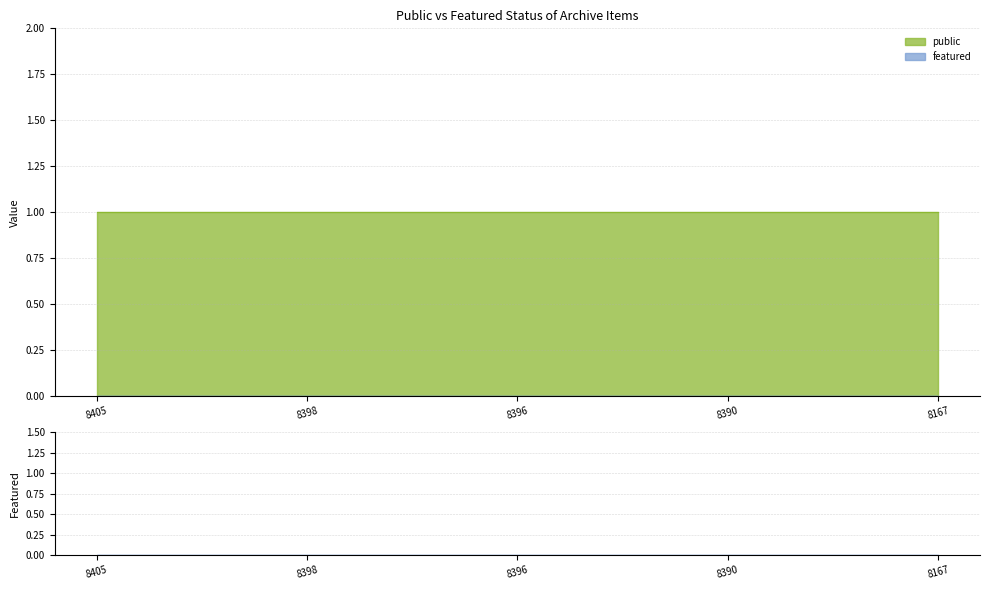

Does the chart display data point markers on the line(s)?

No